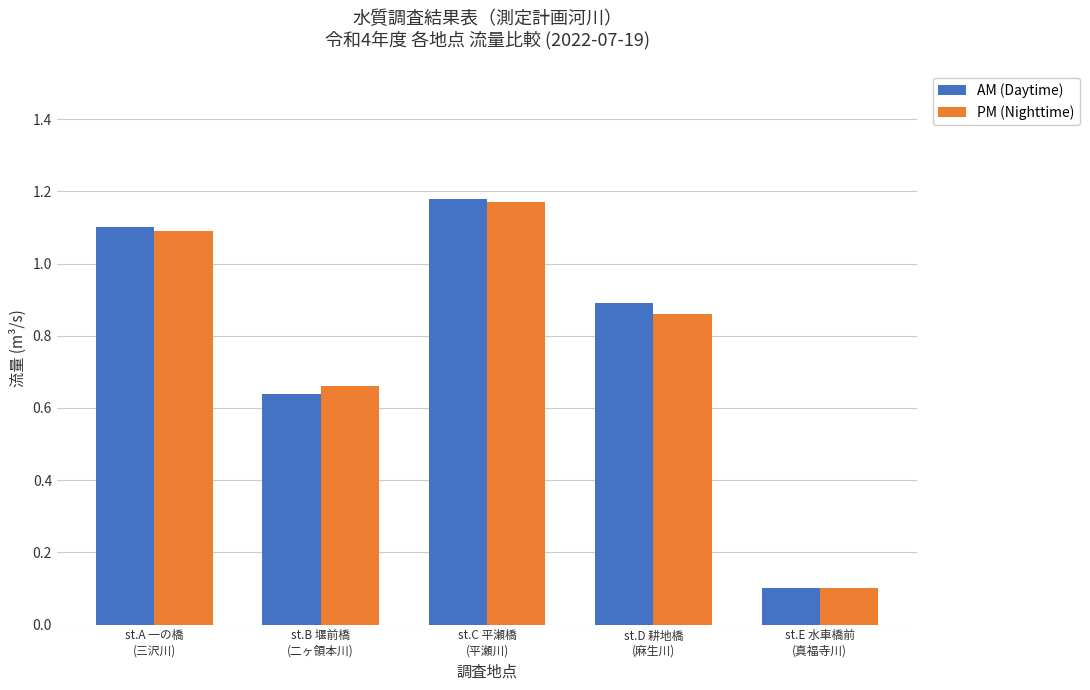

At how many categories does at least one series exceed 0?

5